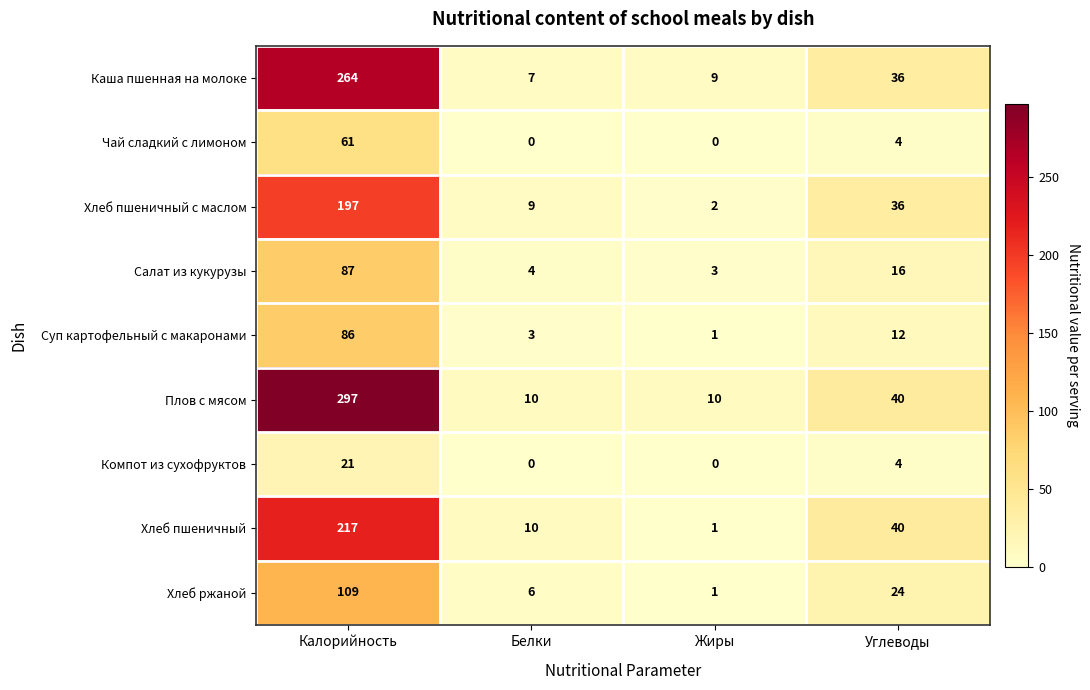

Between Калорийность and Жиры, which series saw the biggest shift?

Плов с мясом